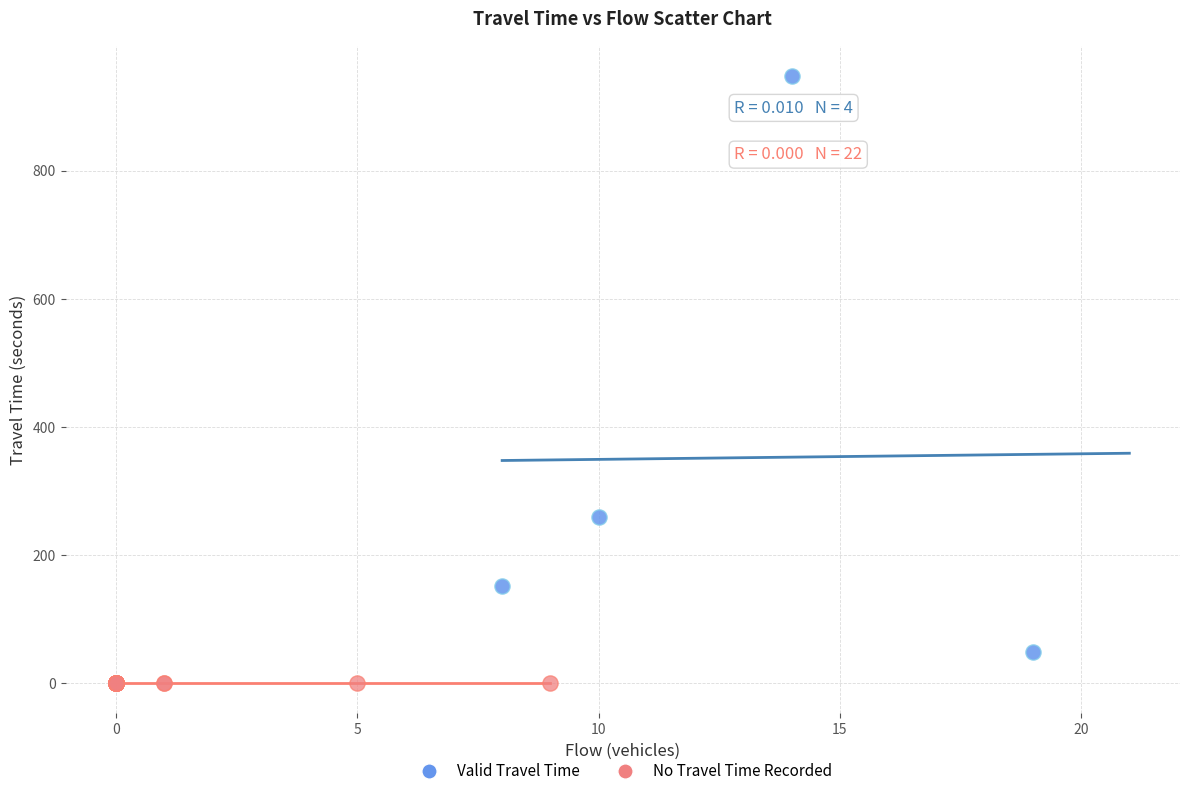

Which series reaches the minimum Y coordinate?

No Travel Time Recorded